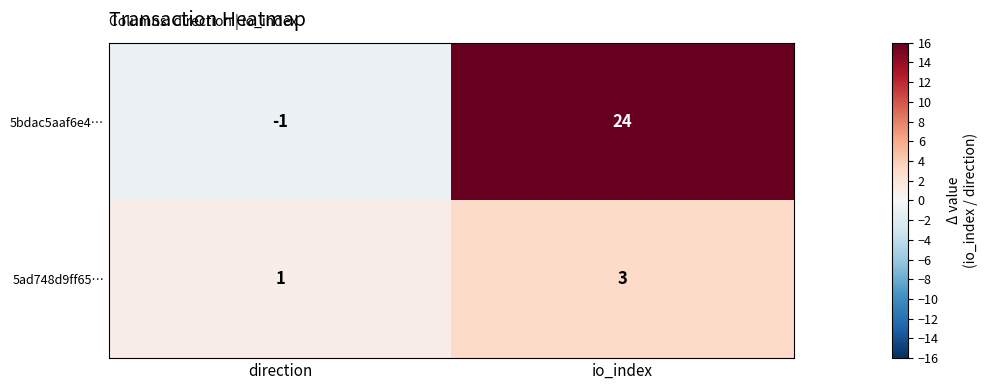

At which category is the sum across all series the highest?

io_index